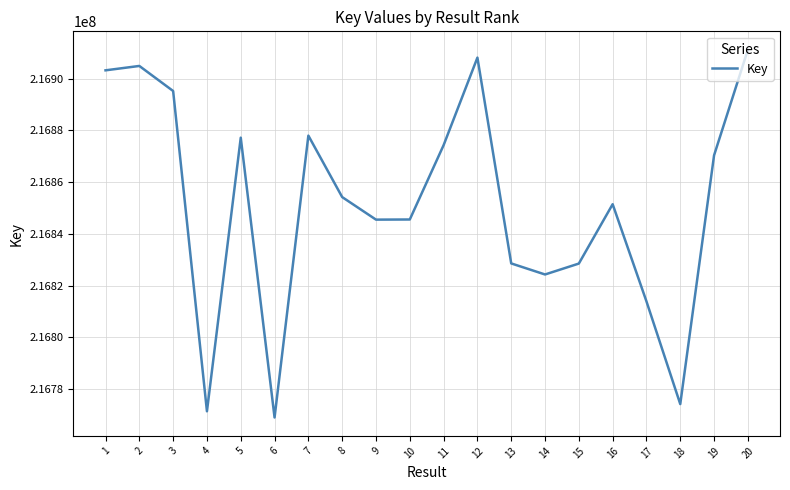

True or false: the data shows 74691036 at 3.

False